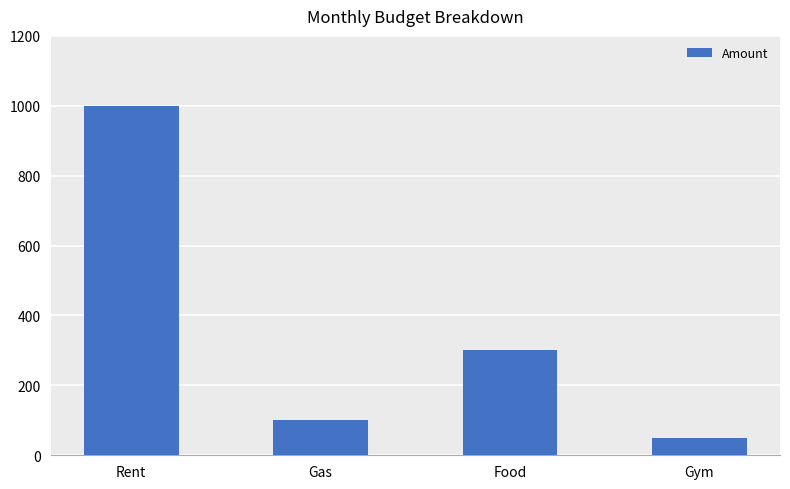

Reading right to left, list all the values displayed in this chart.

Gym=50	Food=300	Gas=100	Rent=1000